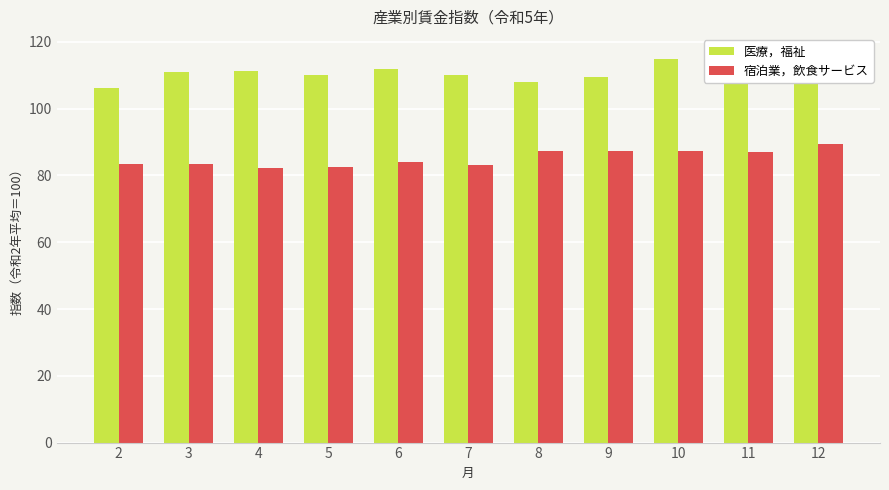

What is the average value of the 医療，福祉 series?

111.2